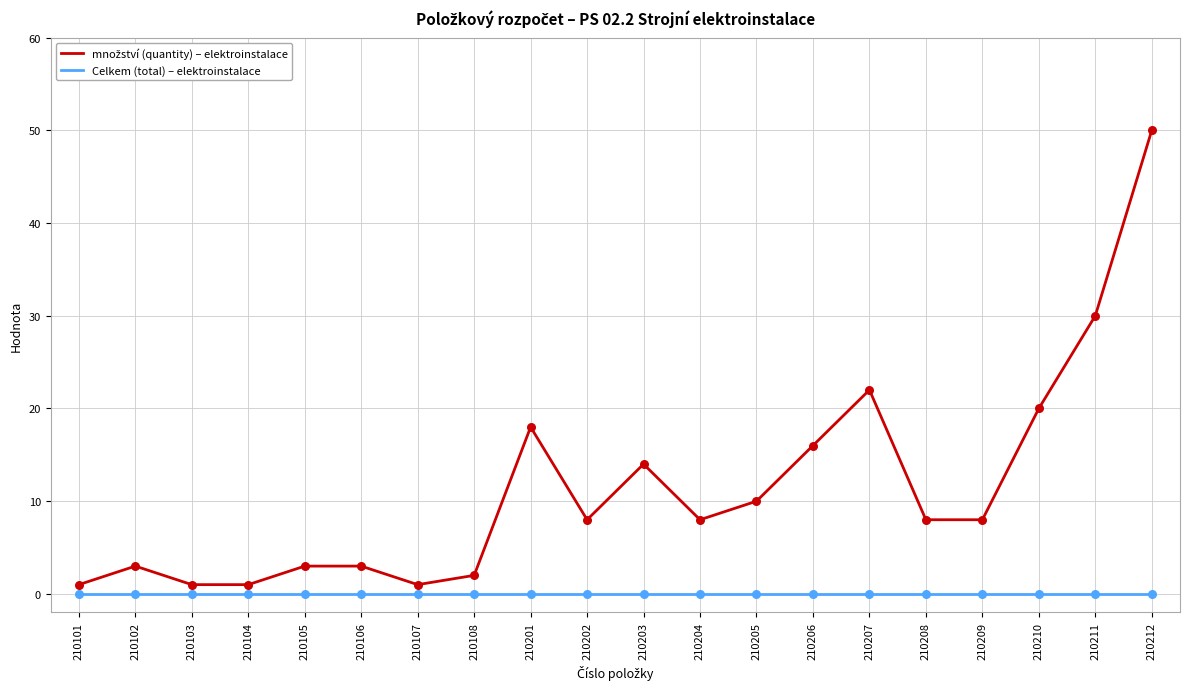

What is the total value across all series at 210210?

20